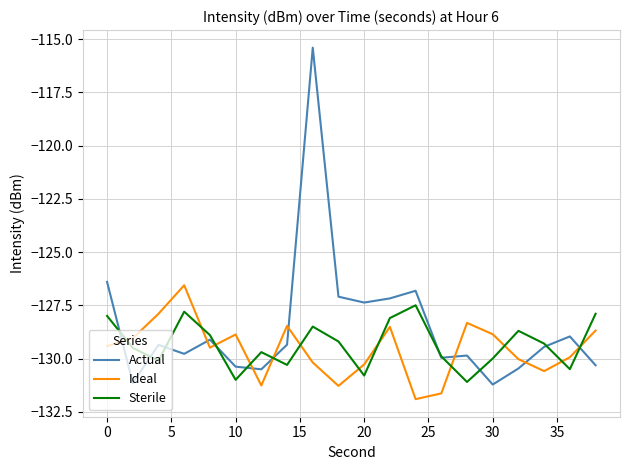

What is the difference between the maximum and minimum values in the Actual series?

15.8